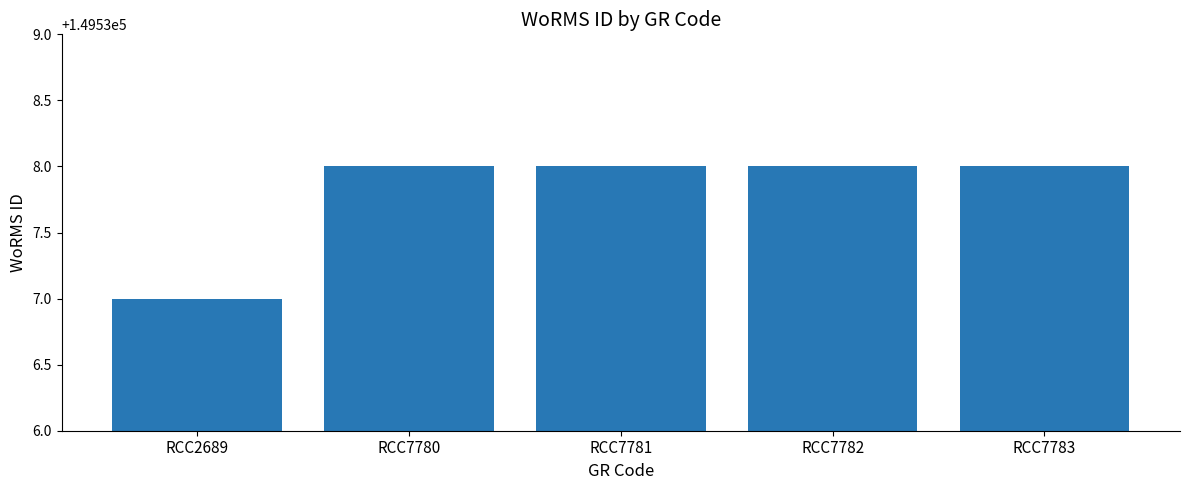

The chart shows a value of 219044 at RCC7782. True or false?

False